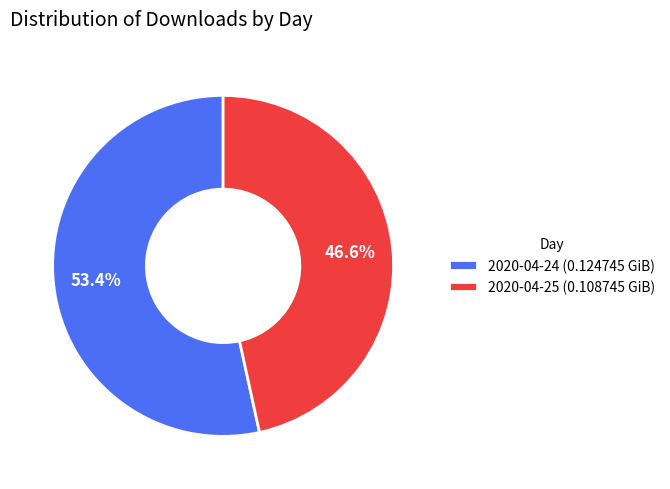

Count the number of slices in the pie.

2